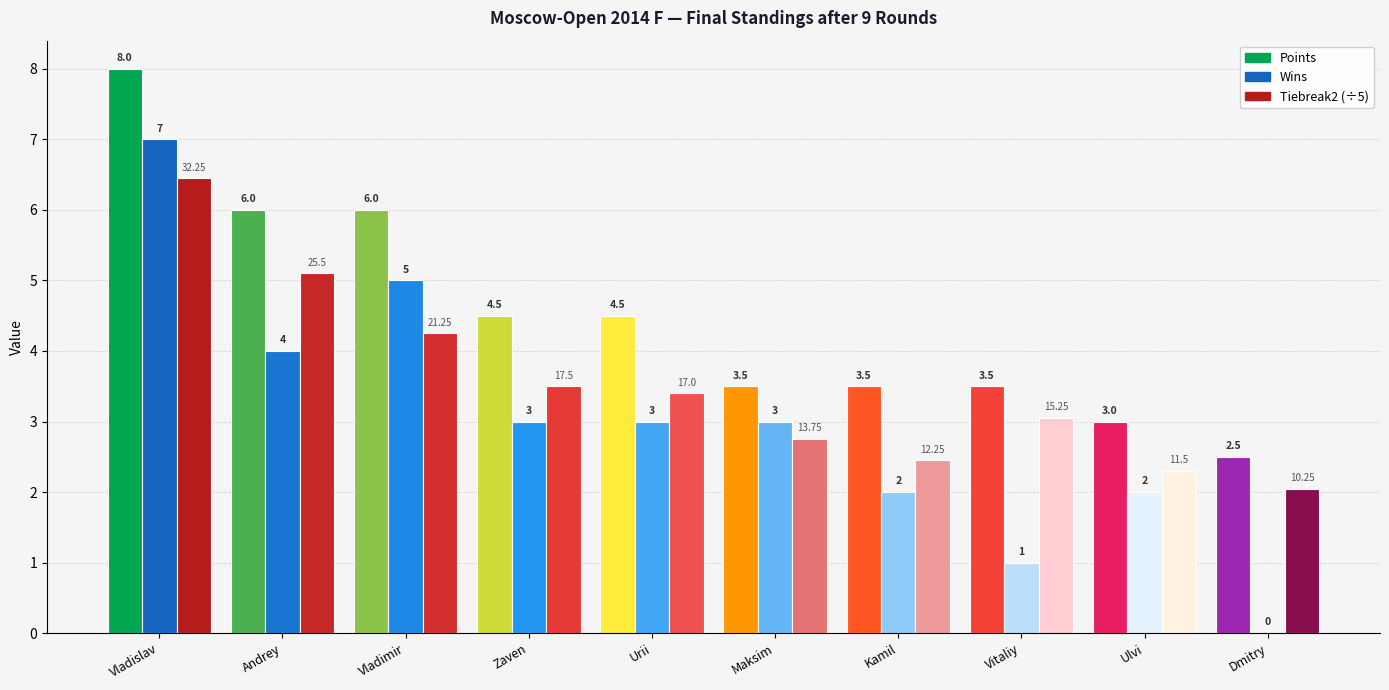

What is the average value of the Wins series?

3.0